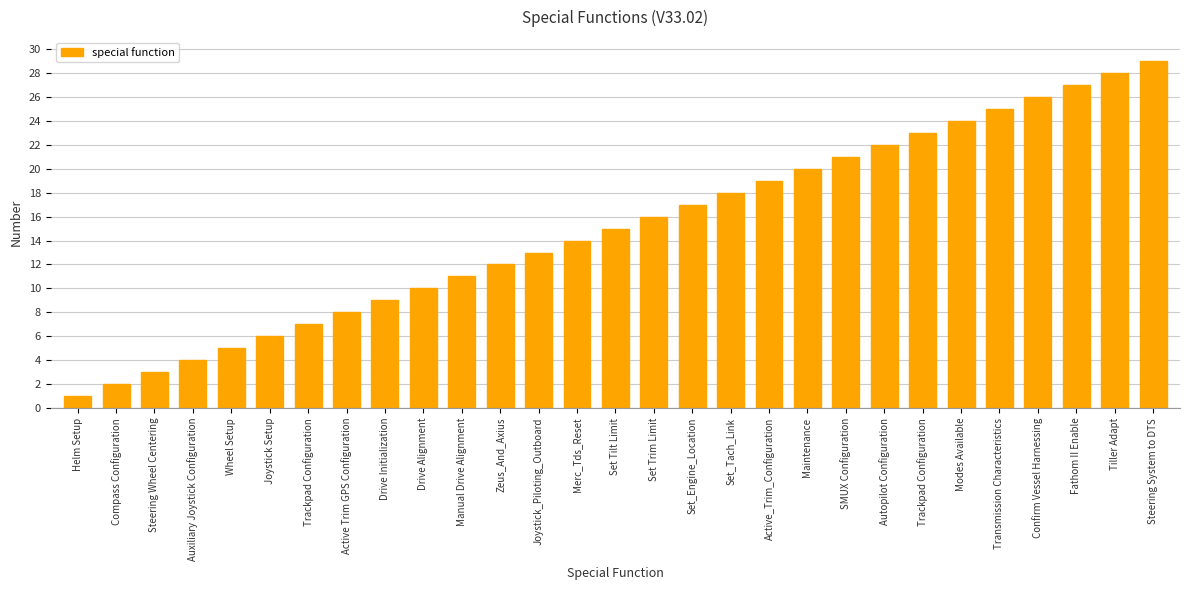

The value at Zeus_And_Axius is 18. True or false?

False